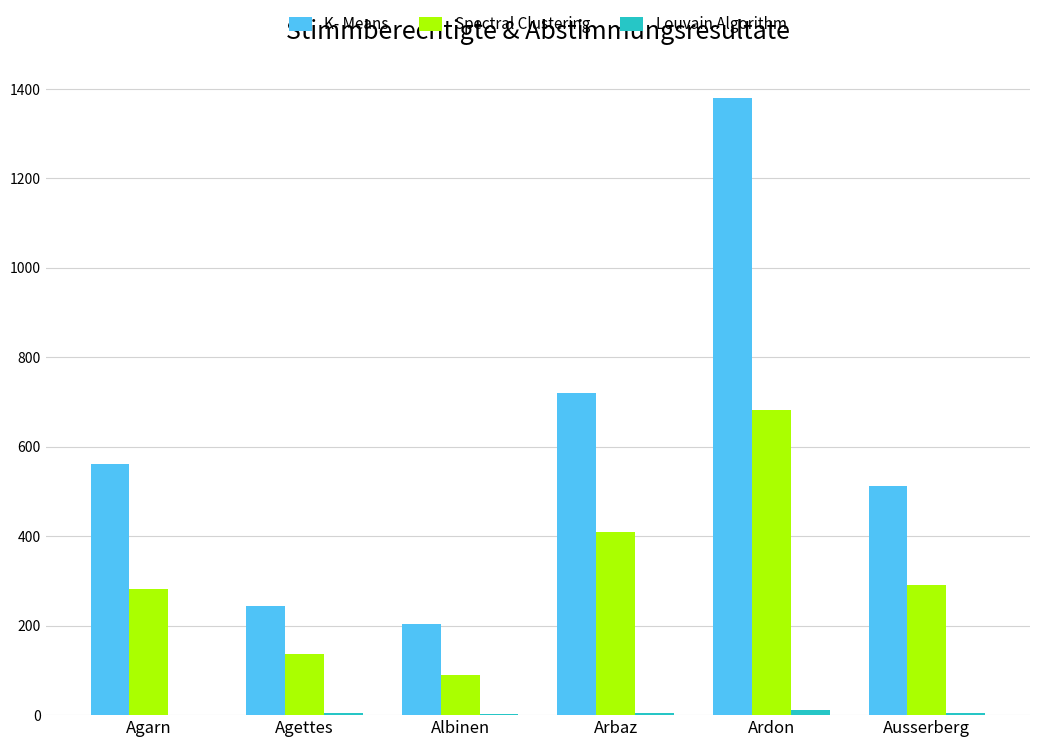

What is the sum of all Spectral Clustering values?

1890